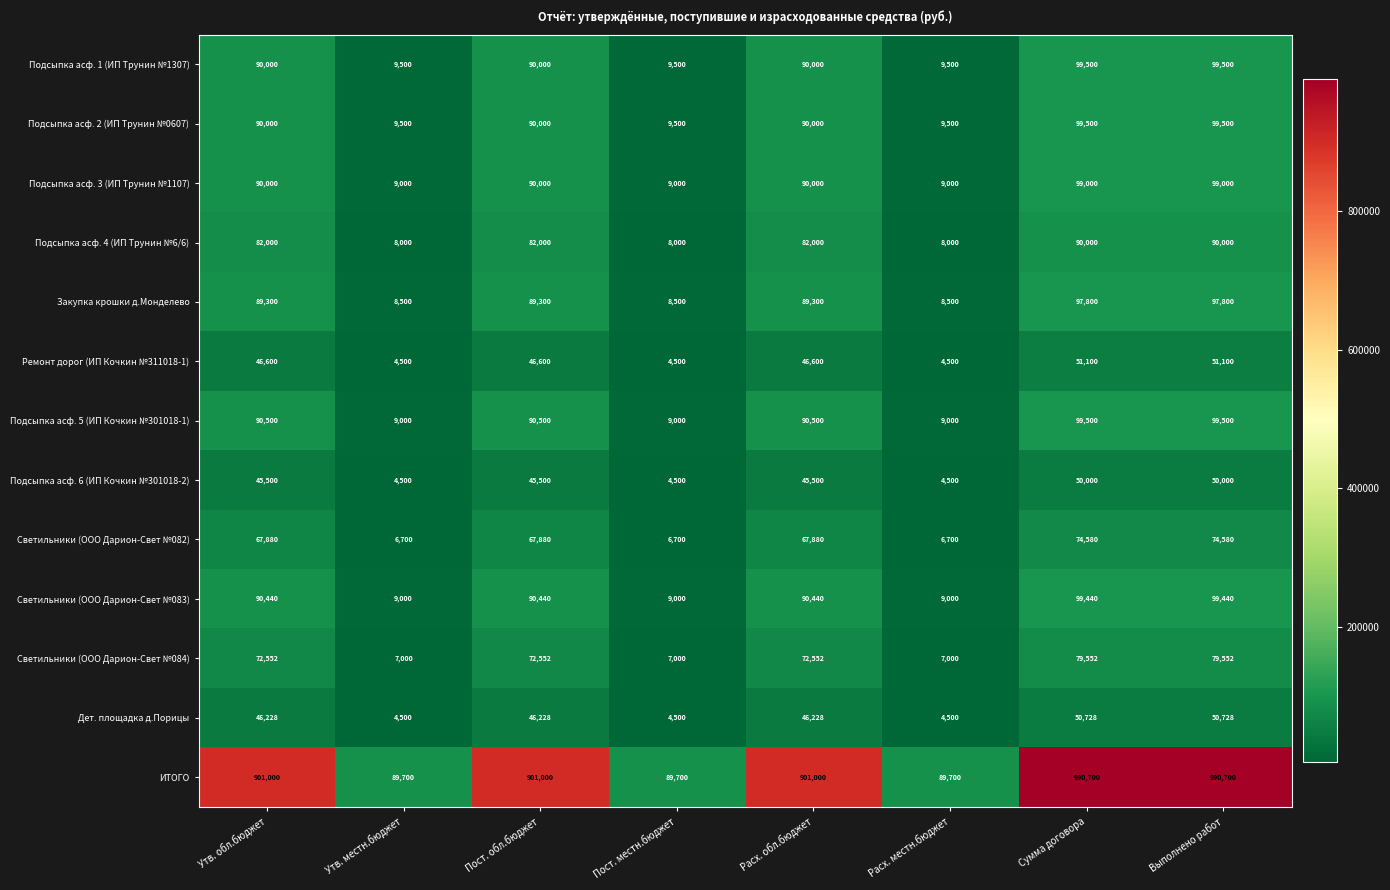

Which series has the widest spread of values?

ИТОГО